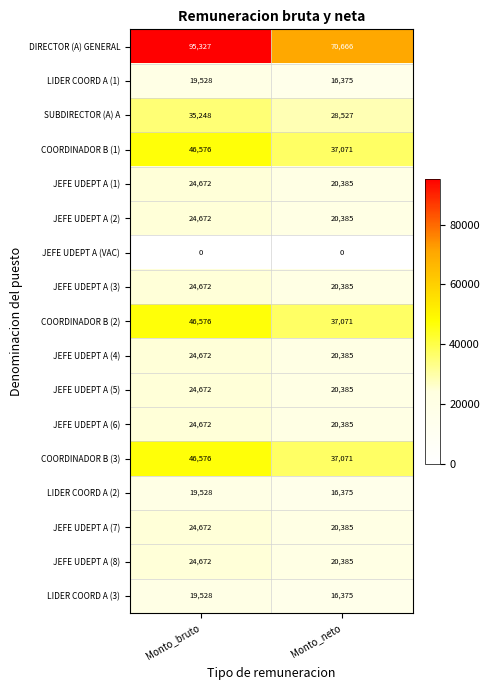

Is it true that JEFE UDEPT A (4) equals 20385 at Monto_neto?

True